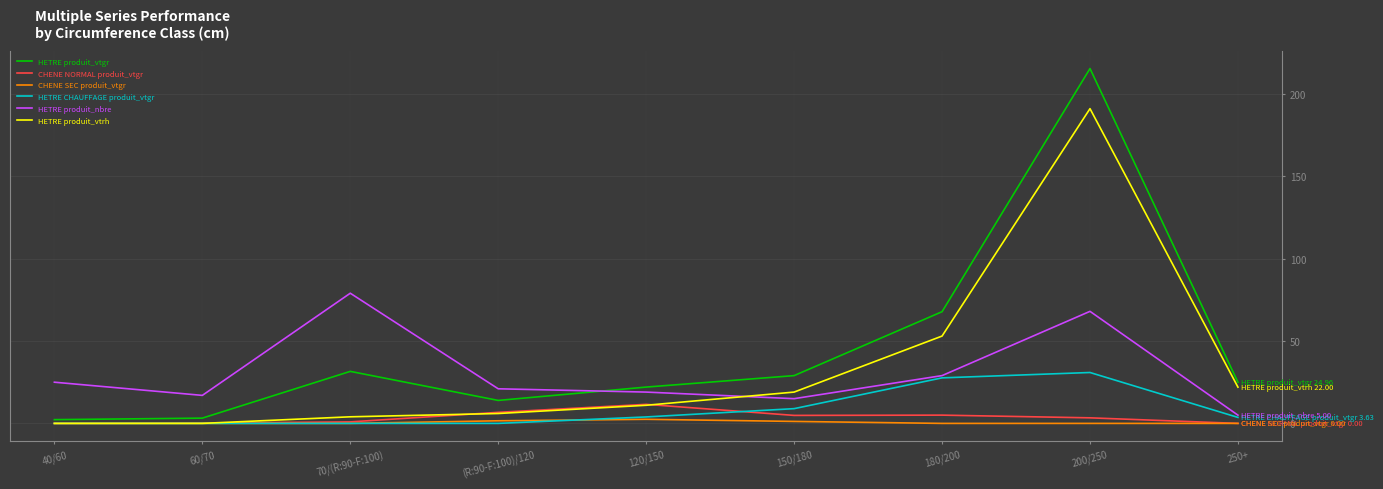

What is the maximum value for CHENE NORMAL produit_vtgr?

11.6